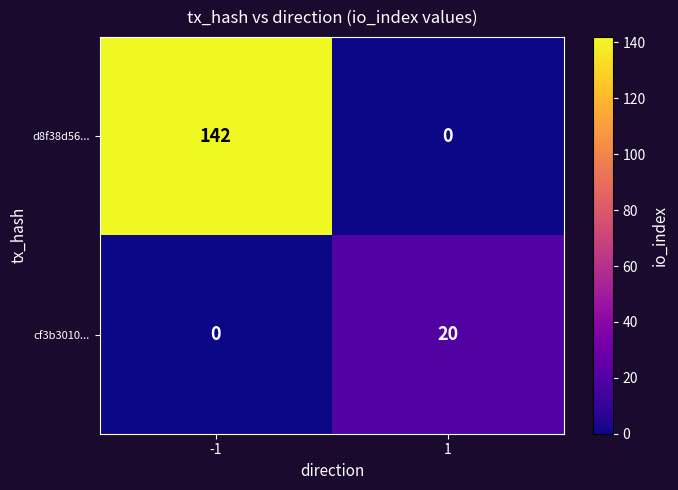

At -1, list the series in order from largest to smallest.

d8f38d56..., cf3b3010...